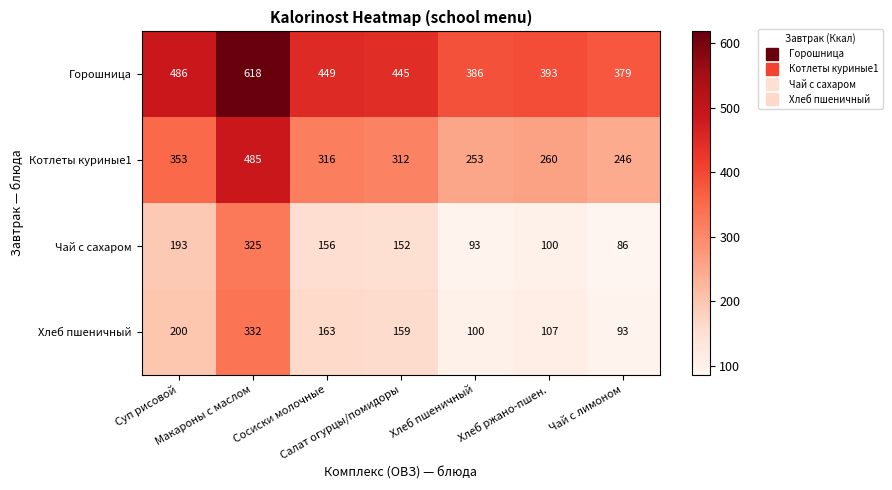

What is the difference between the maximum and minimum values in the Котлеты куриные1 series?

239